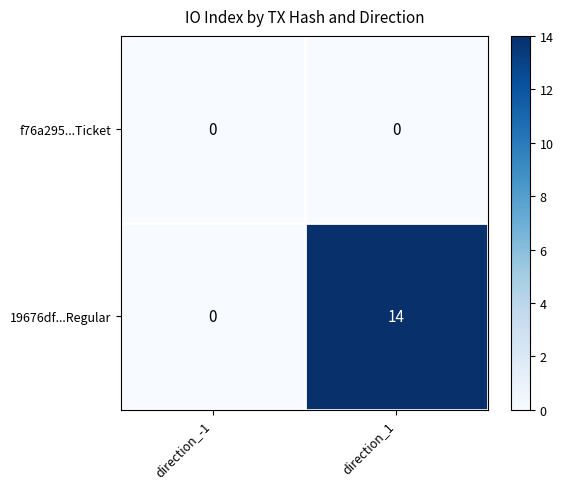

Which label corresponds to the largest value in the chart?

direction_1